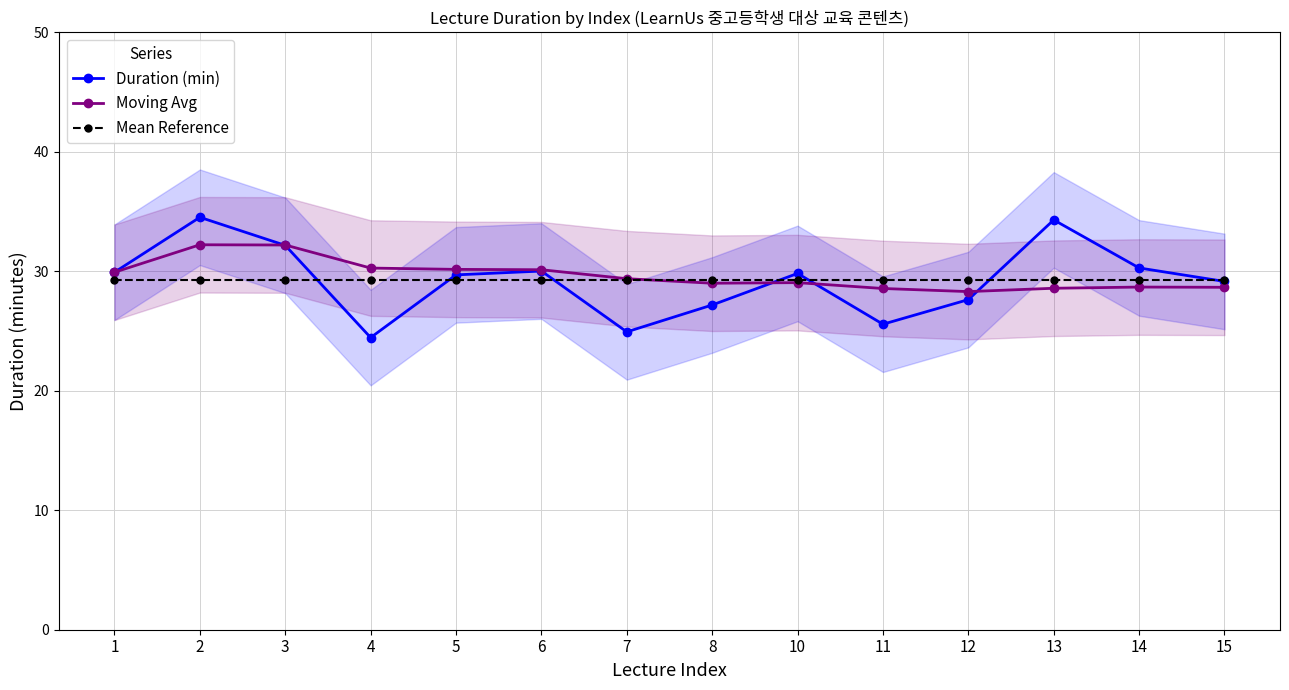

Does the chart have visible grid lines?

Yes